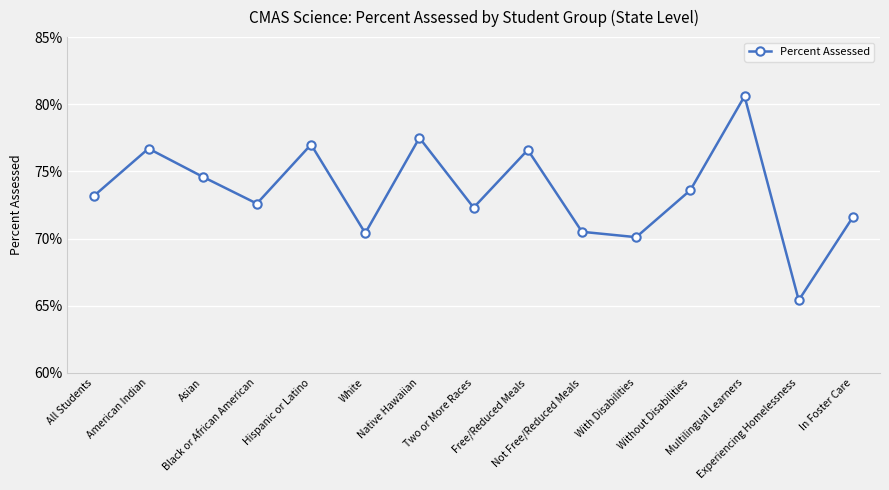

What is the value of the 3rd point from the left?

0.7